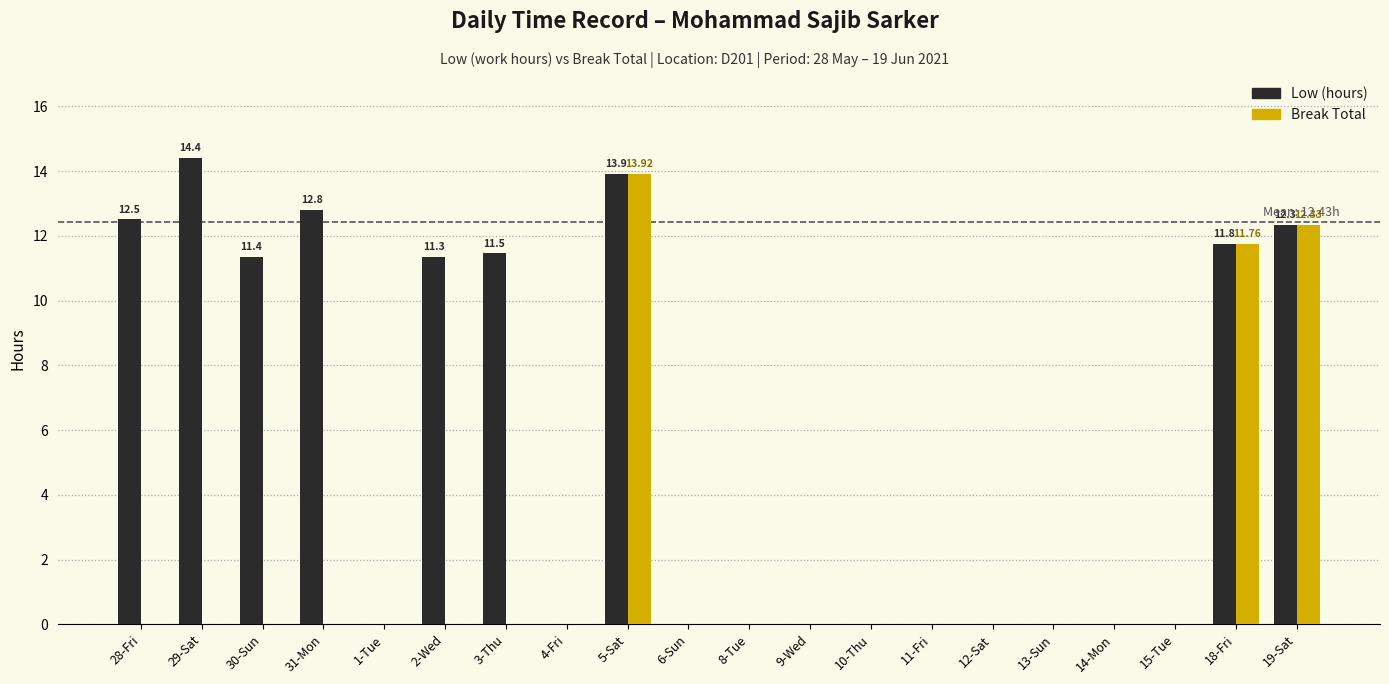

Which series has the largest total across all categories?

Low (hours)